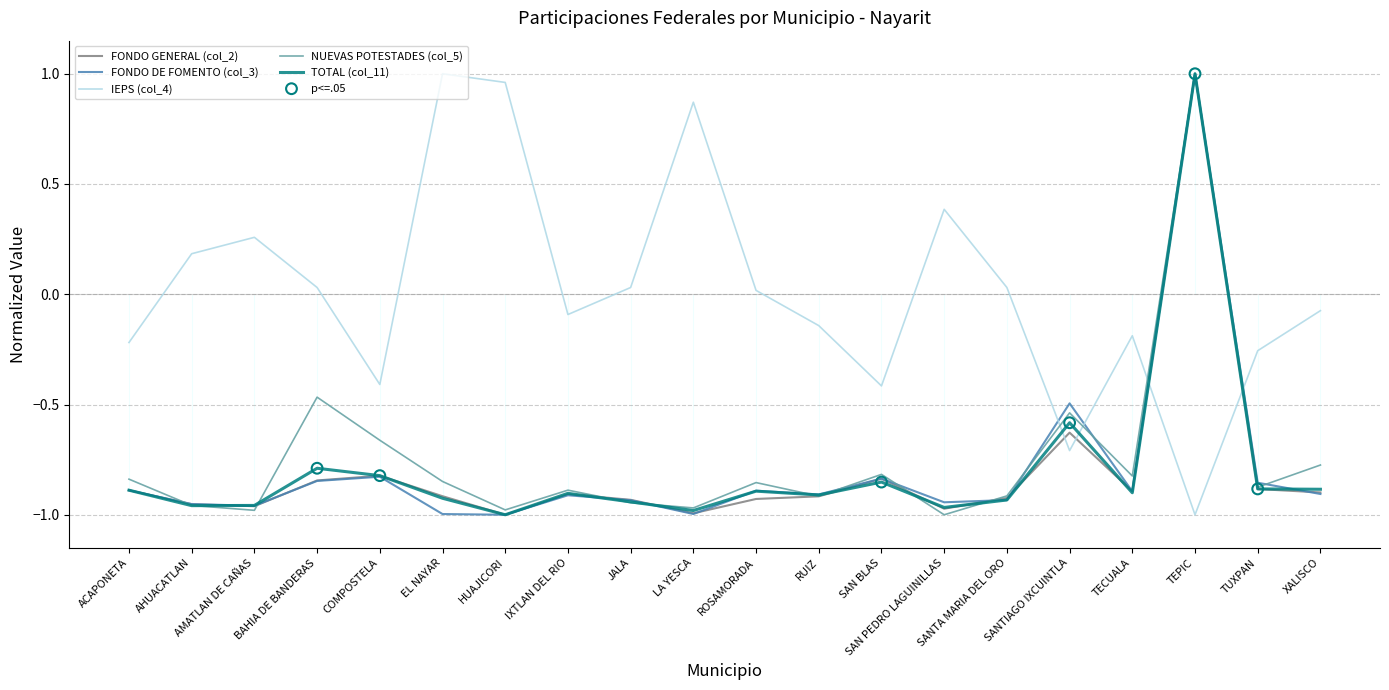

Which series contains the highest Y value?

FONDO GENERAL (col_2)